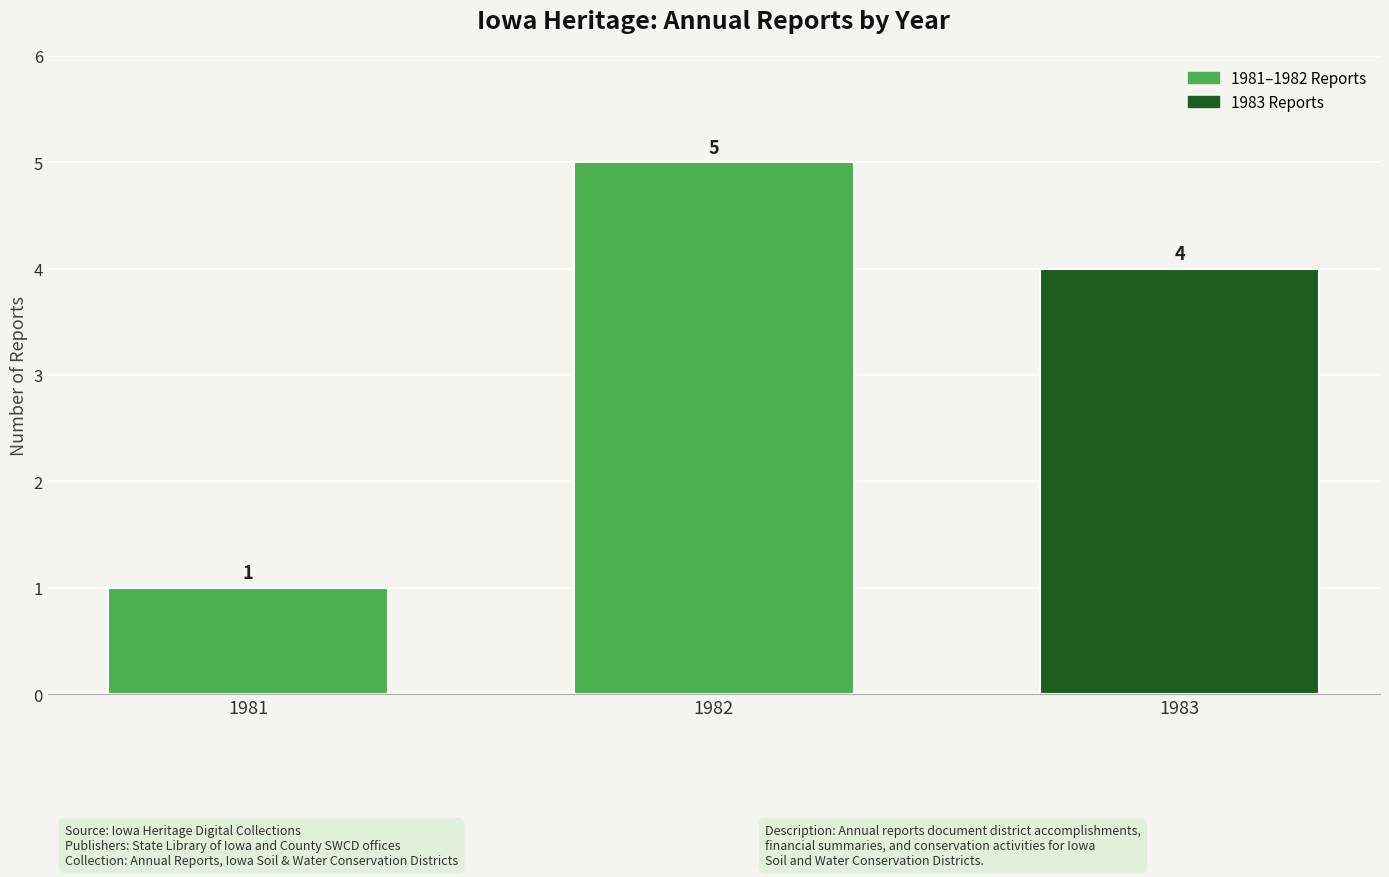

How many series are shown in this chart?

1